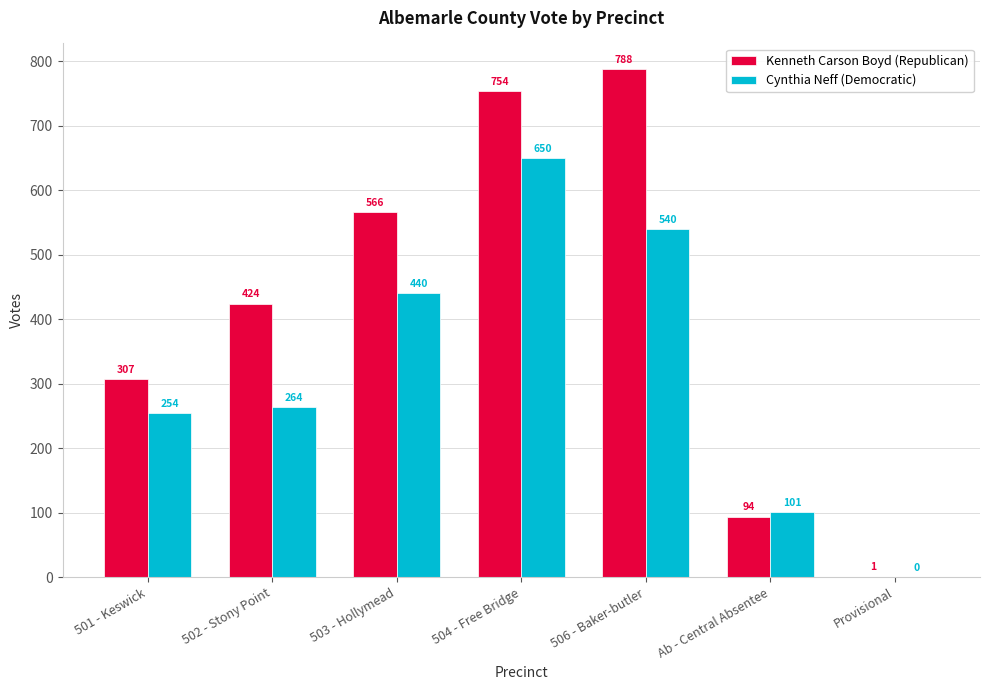

True or false: Kenneth Carson Boyd (Republican) has a value of 29 at Ab - Central Absentee.

False